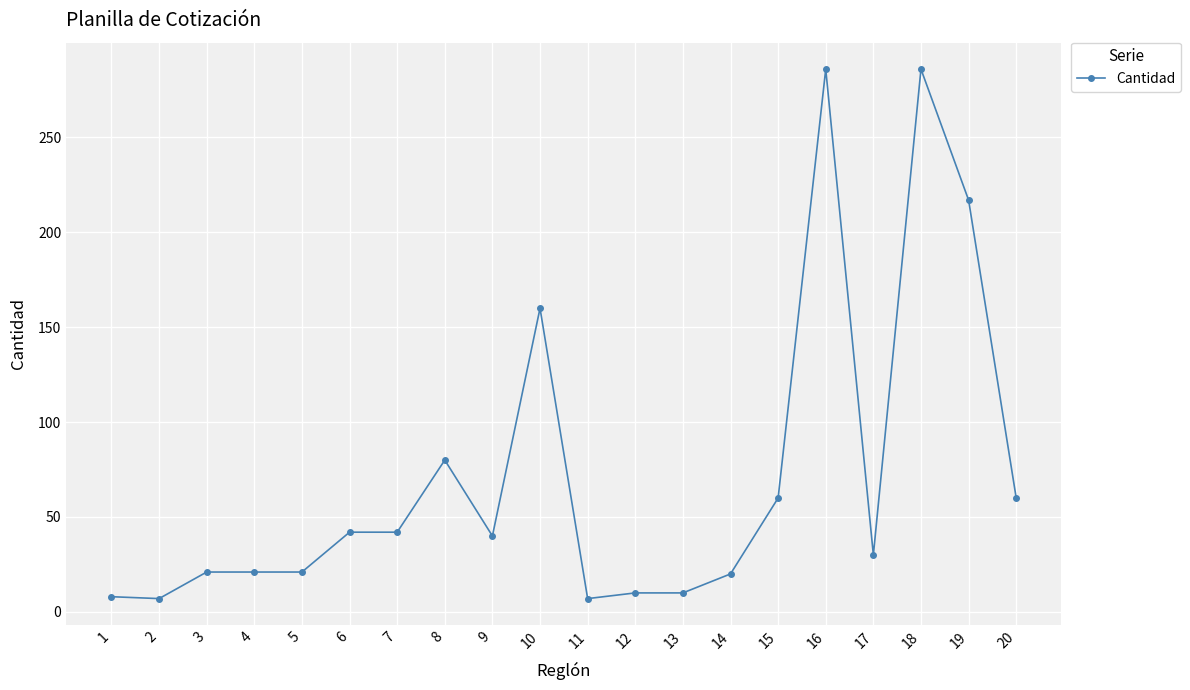

Does the chart have visible grid lines?

Yes